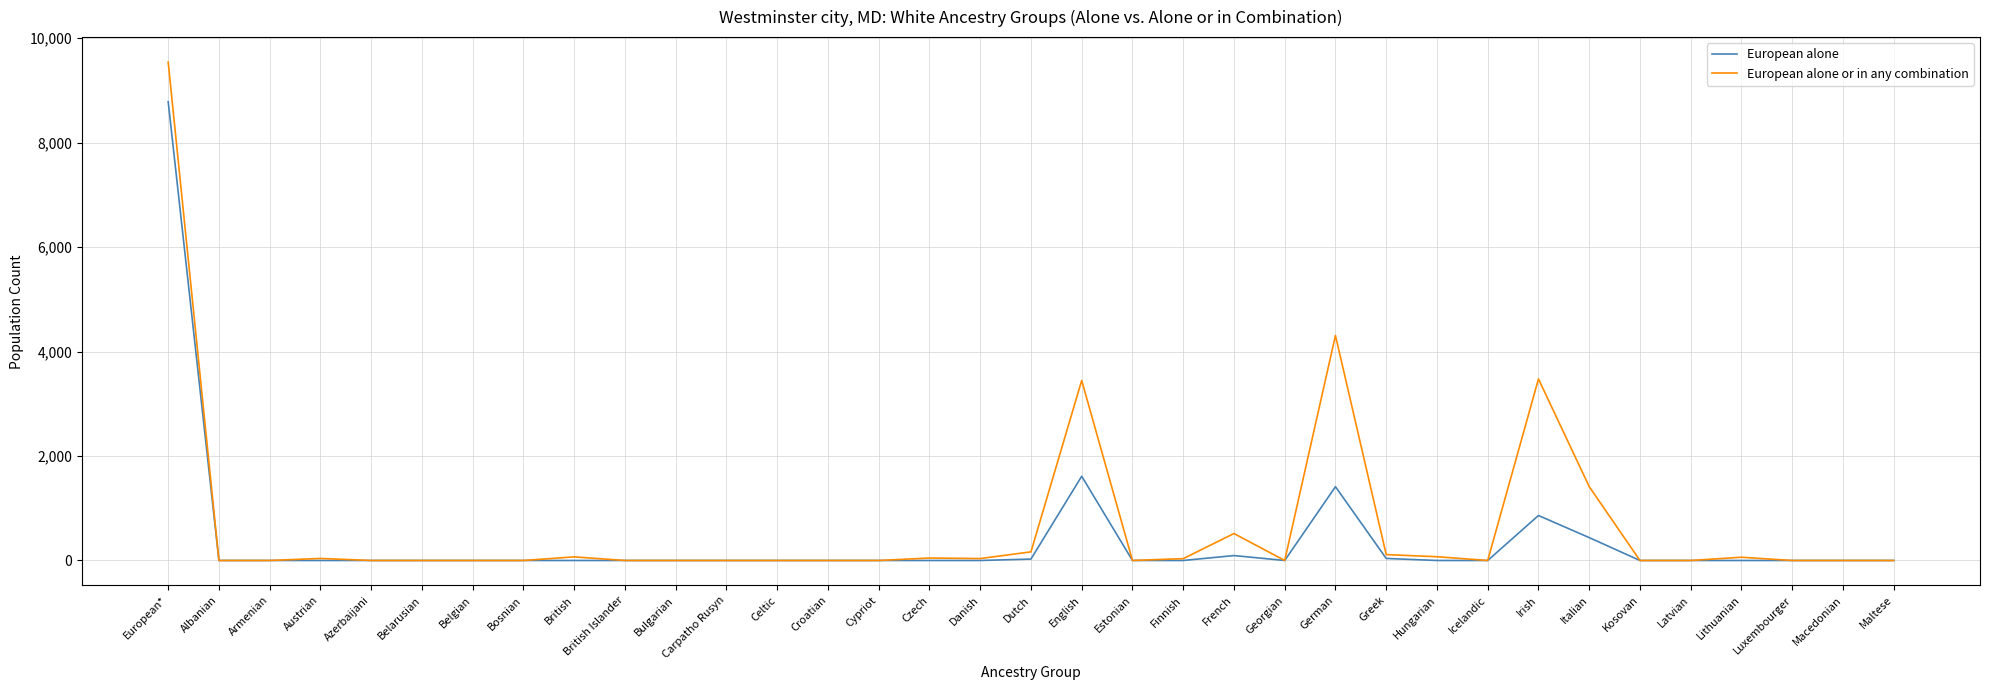

Which series has the largest range (max minus min)?

European alone or in any combination